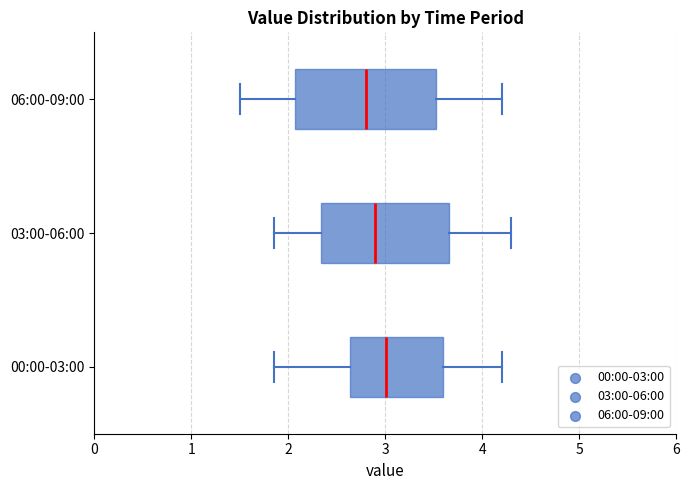

Reading bottom to top, transcribe this box plot: for each box, give where its median line is, the range the box spans, and where its two whiskers end, as read against the x-axis. The values are not printed on the chart, so give them approximately, as read against the axis.

00:00-03:00: median 3.0, box 2.6 to 3.6, whiskers 1.9 to 4.2
03:00-06:00: median 2.9, box 2.3 to 3.7, whiskers 1.9 to 4.3
06:00-09:00: median 2.8, box 2.1 to 3.5, whiskers 1.5 to 4.2